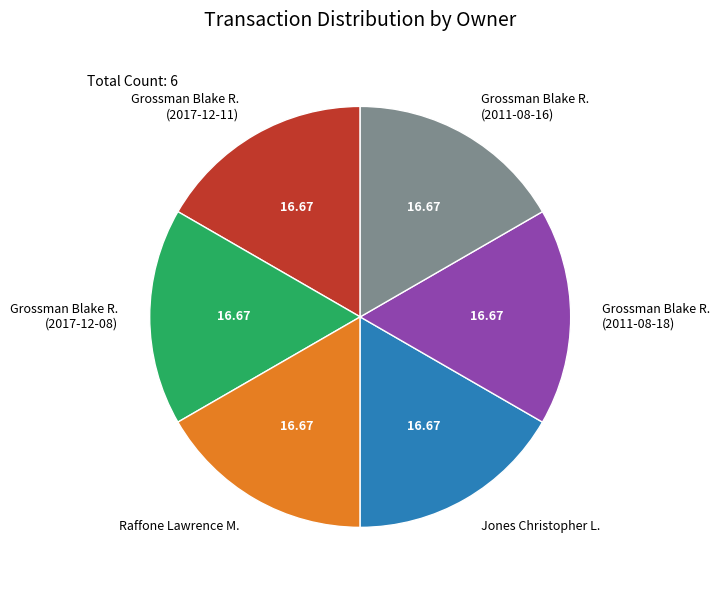

Is Grossman Blake R. (2017-12-08) the majority of the pie?

No